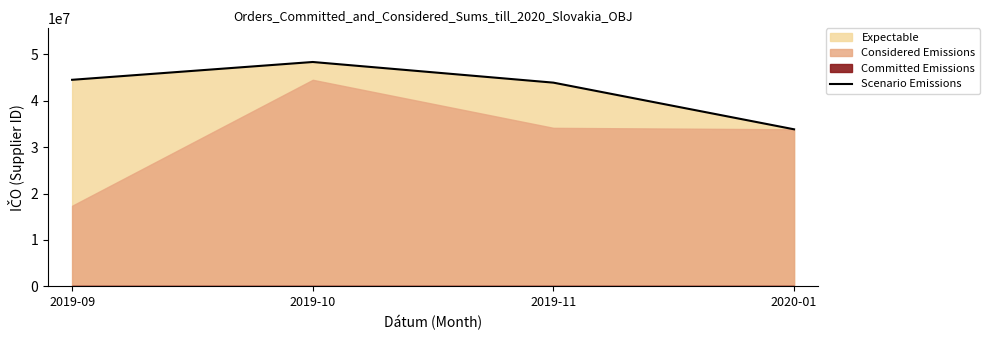

The chart shows a value of 48342050 at 2019-10. True or false?

True